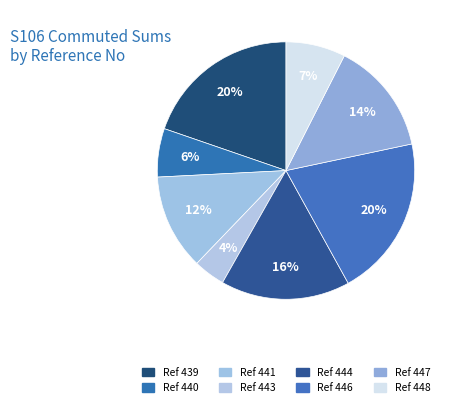

Does any single category account for the majority?

No